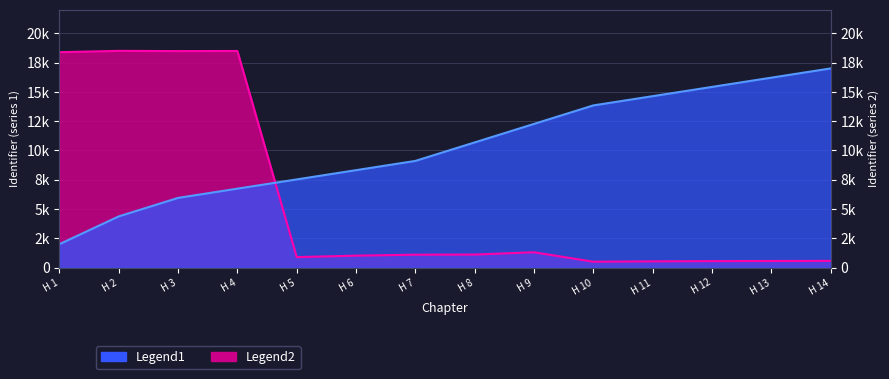

What is the average value of the Legend1 series?

10289.5